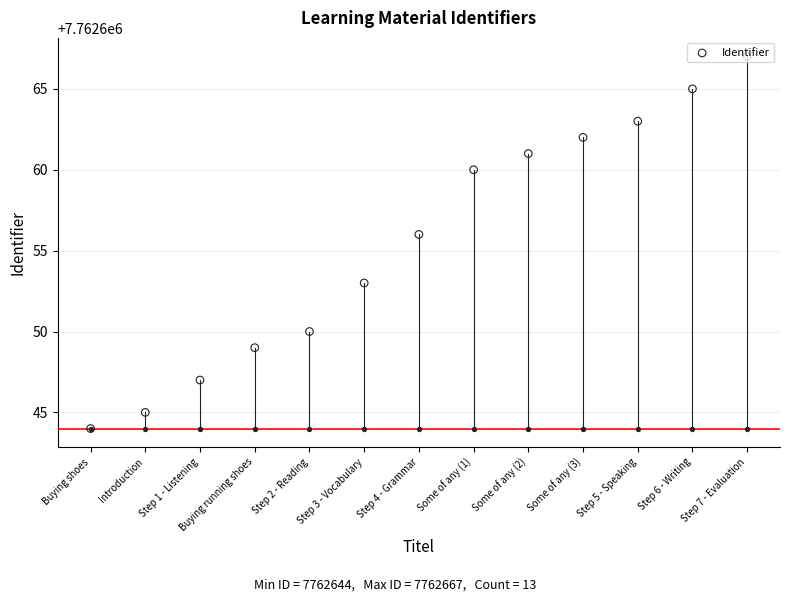

What is the ratio of the value at Step 7 - Evaluation to the value at Buying shoes?

1.0